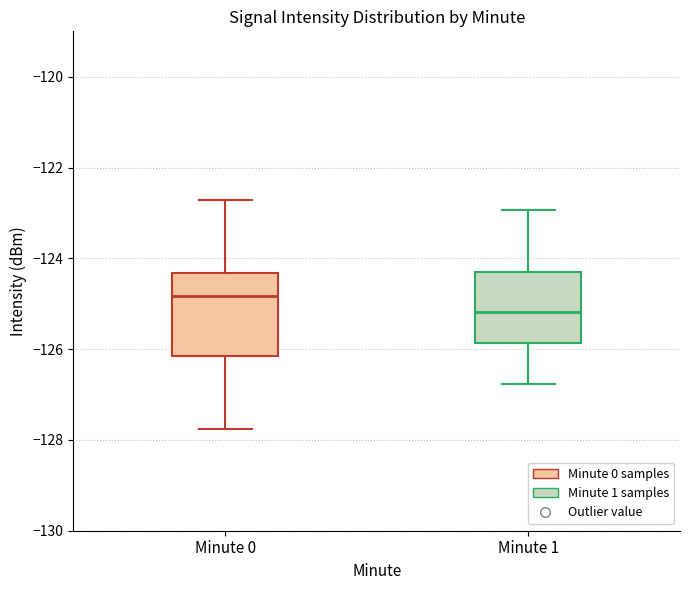

Reading left to right, read every box against the y-axis: the position of its median line, the range the box covers, and the ends of its whiskers. The values are not printed on the chart, so give them approximately, as read against the axis.

Minute 0: median -124.8, box -126.2 to -124.4, whiskers -127.8 to -122.8
Minute 1: median -125.2, box -125.8 to -124.2, whiskers -126.8 to -123.0